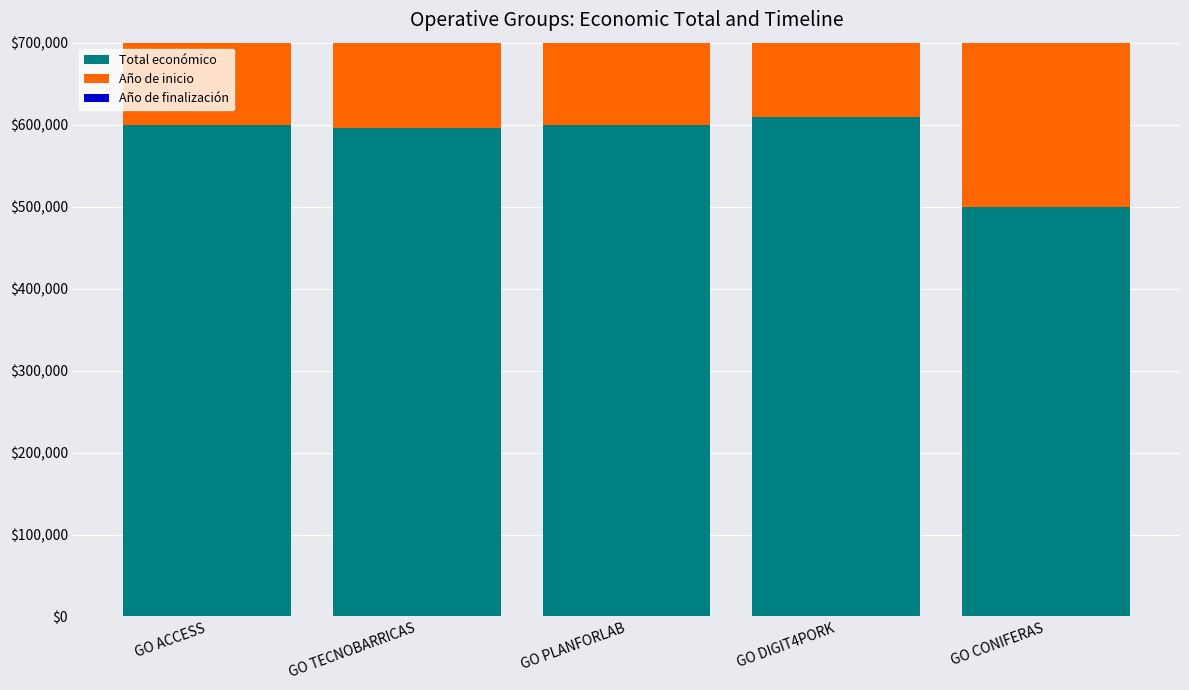

How many data points in Total económico are above 599134?

2